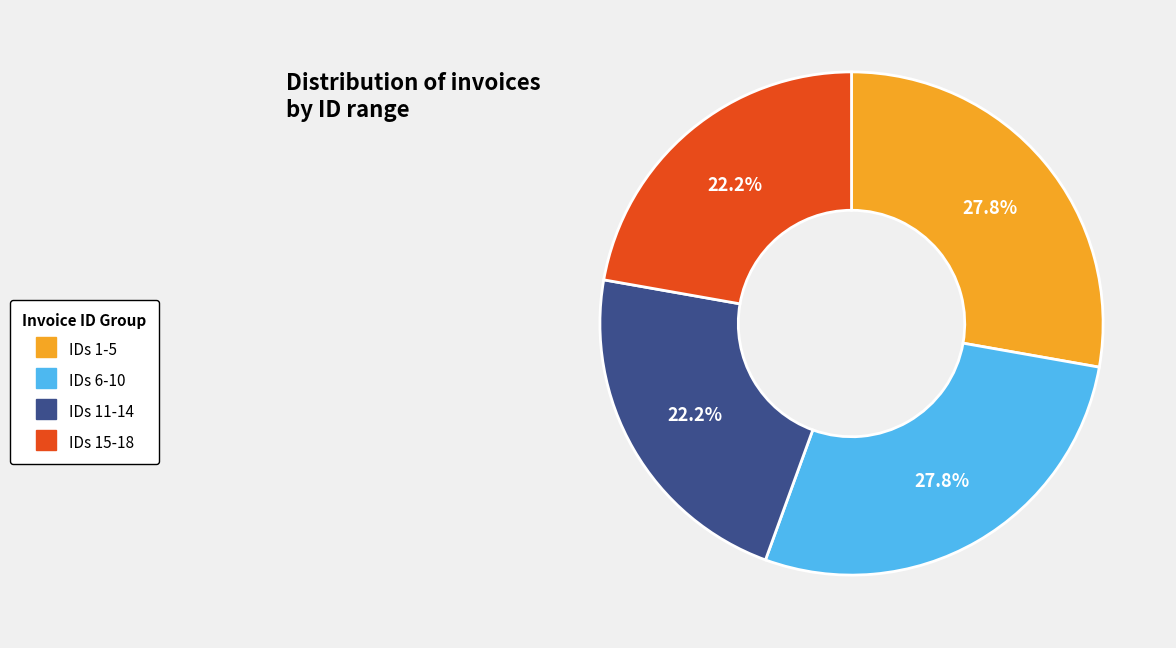

Is there a majority slice in this chart?

No